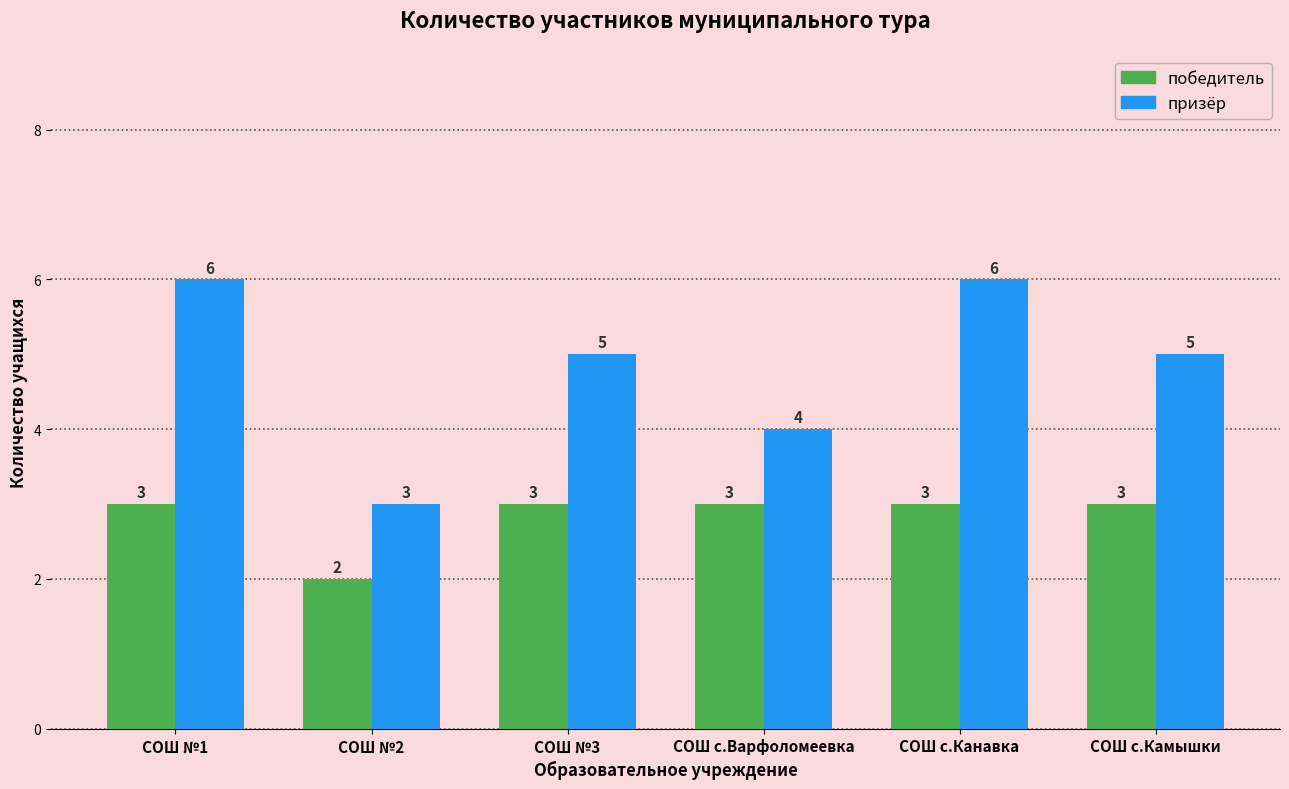

Reading right to left, list all the values displayed in this chart.

победитель: СОШ с.Камышки=3	СОШ с.Канавка=3	СОШ с.Варфоломеевка=3	СОШ №3=3	СОШ №2=2	СОШ №1=3
призёр: СОШ с.Камышки=5	СОШ с.Канавка=6	СОШ с.Варфоломеевка=4	СОШ №3=5	СОШ №2=3	СОШ №1=6